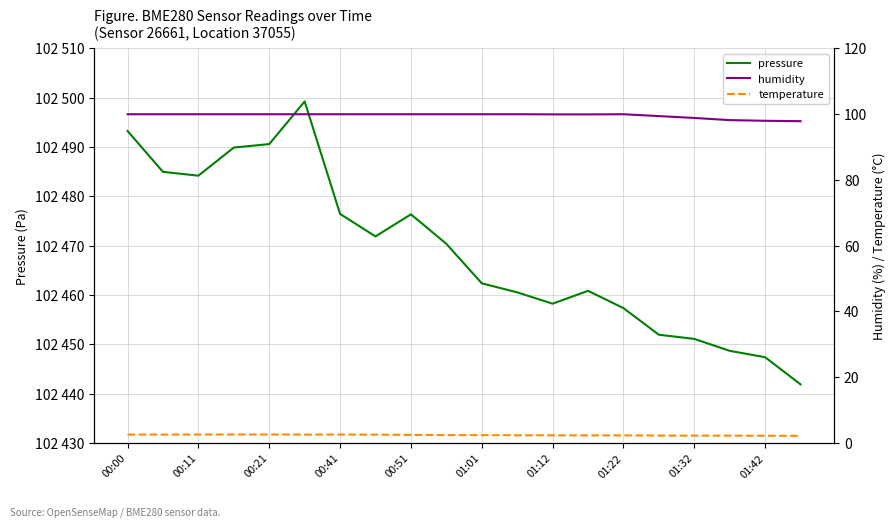

What value does the pressure series have at 15?

102451.9